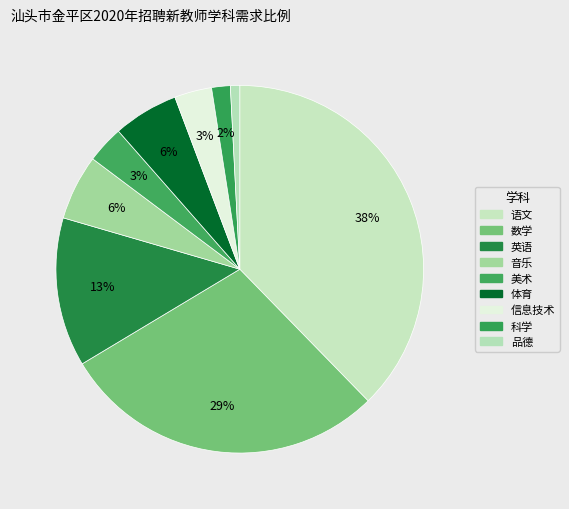

To the nearest percent, what portion does 体育 represent?

6%